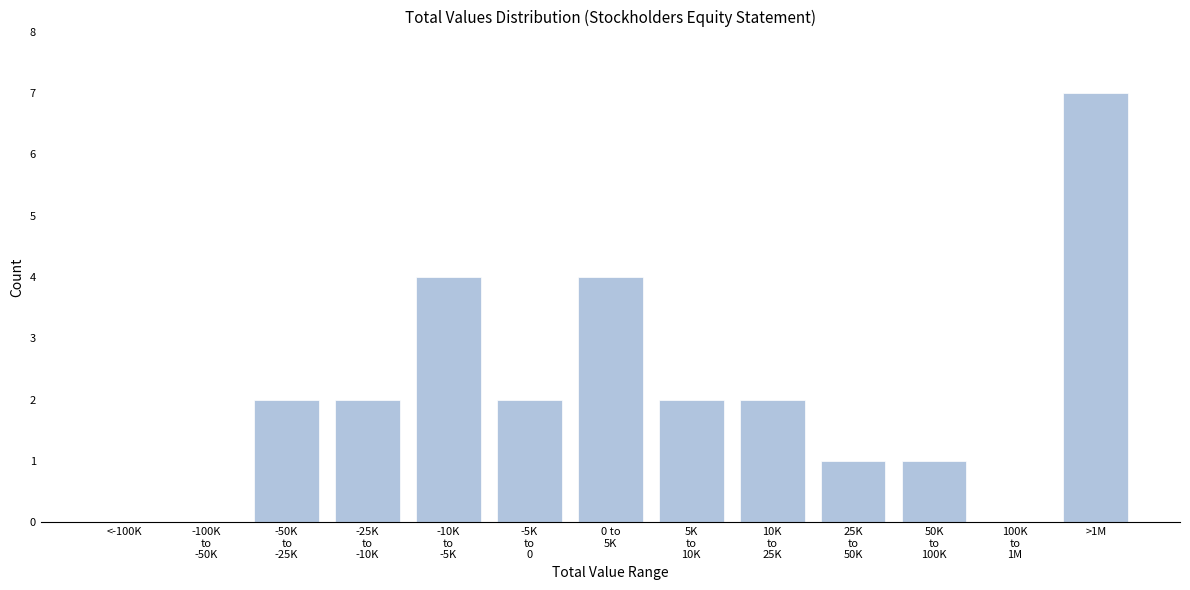

What is the maximum value shown in the chart?

7